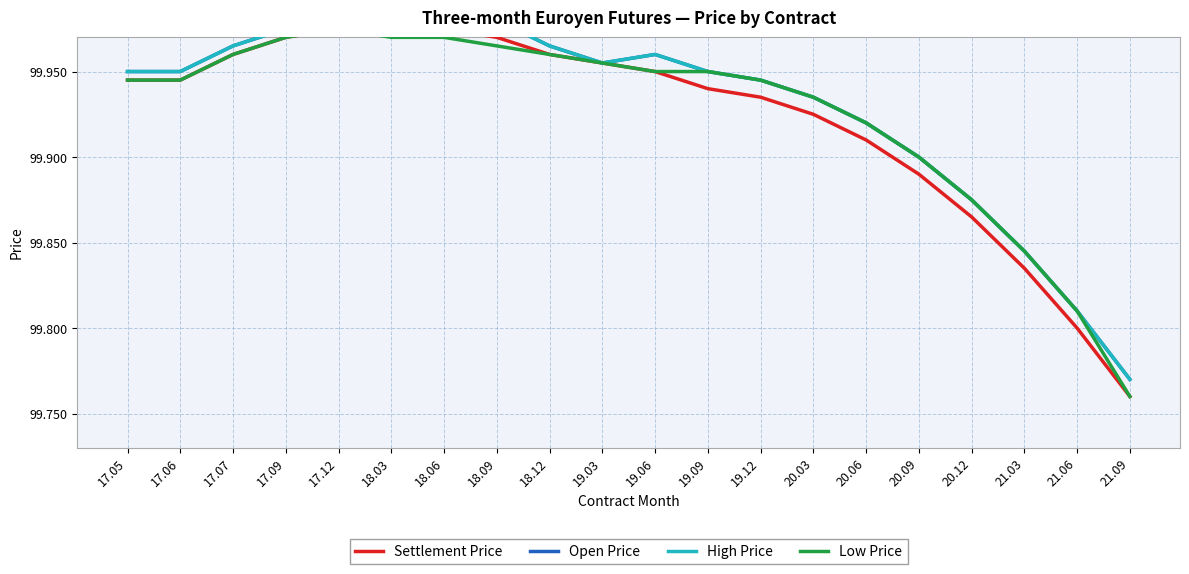

Reading left to right, extract all data points from this chart.

Settlement Price: 99.9	99.9	100.0	100.0	100.0	100.0	100.0	100.0	100.0	100.0	100.0	99.9	99.9	99.9	99.9	99.9	99.9	99.8	99.8	99.8
Open Price: 100.0	100.0	100.0	100.0	100.0	100.0	100.0	100.0	100.0	100.0	100.0	100.0	99.9	99.9	99.9	99.9	99.9	99.8	99.8	99.8
High Price: 100.0	100.0	100.0	100.0	100.0	100.0	100.0	100.0	100.0	100.0	100.0	100.0	99.9	99.9	99.9	99.9	99.9	99.8	99.8	99.8
Low Price: 99.9	99.9	100.0	100.0	100.0	100.0	100.0	100.0	100.0	100.0	100.0	100.0	99.9	99.9	99.9	99.9	99.9	99.8	99.8	99.8